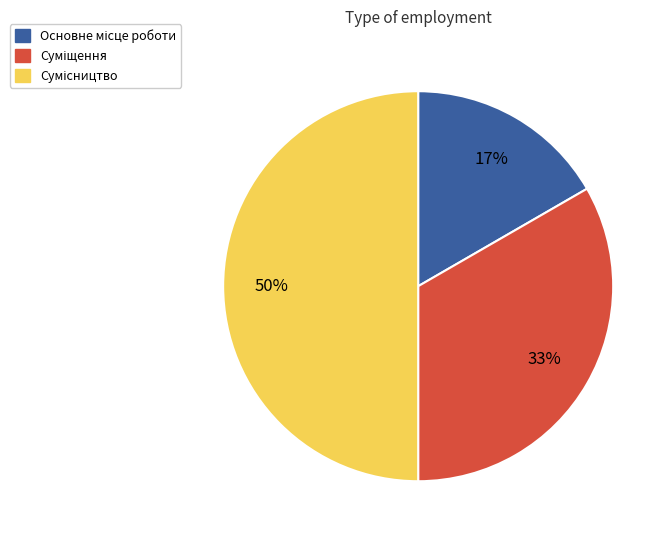

To the nearest percent, what is the average slice percentage?

33%